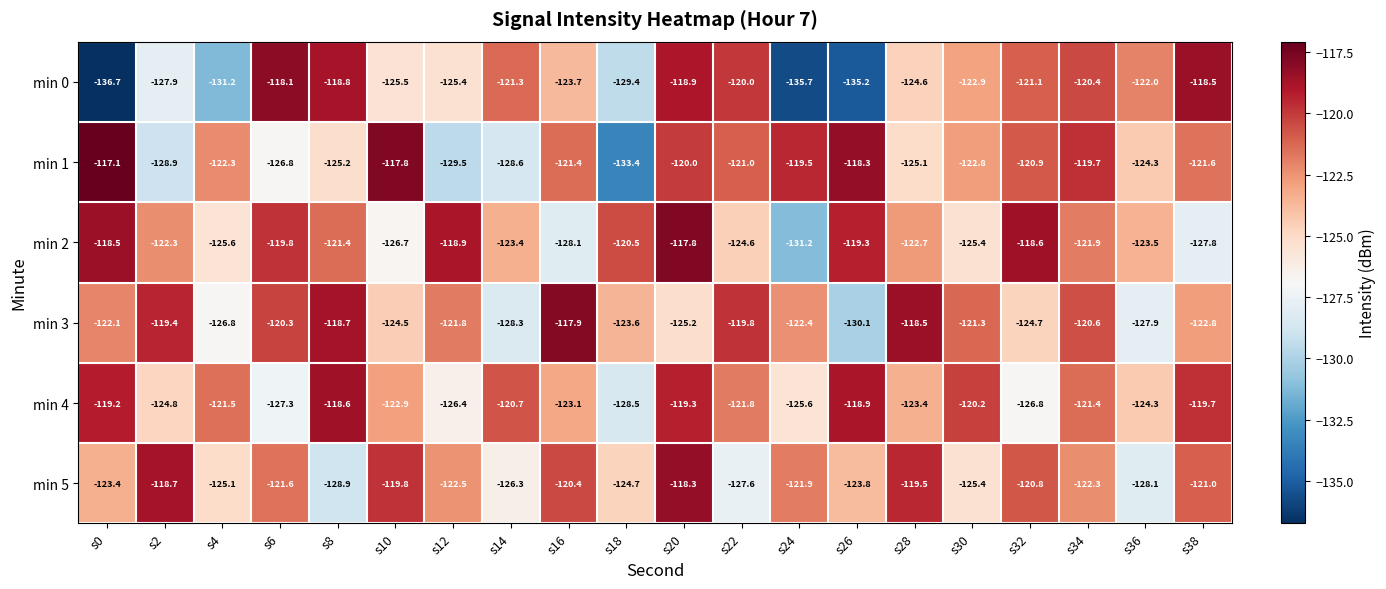

Between s10 and s20, which series saw the biggest shift?

min 2